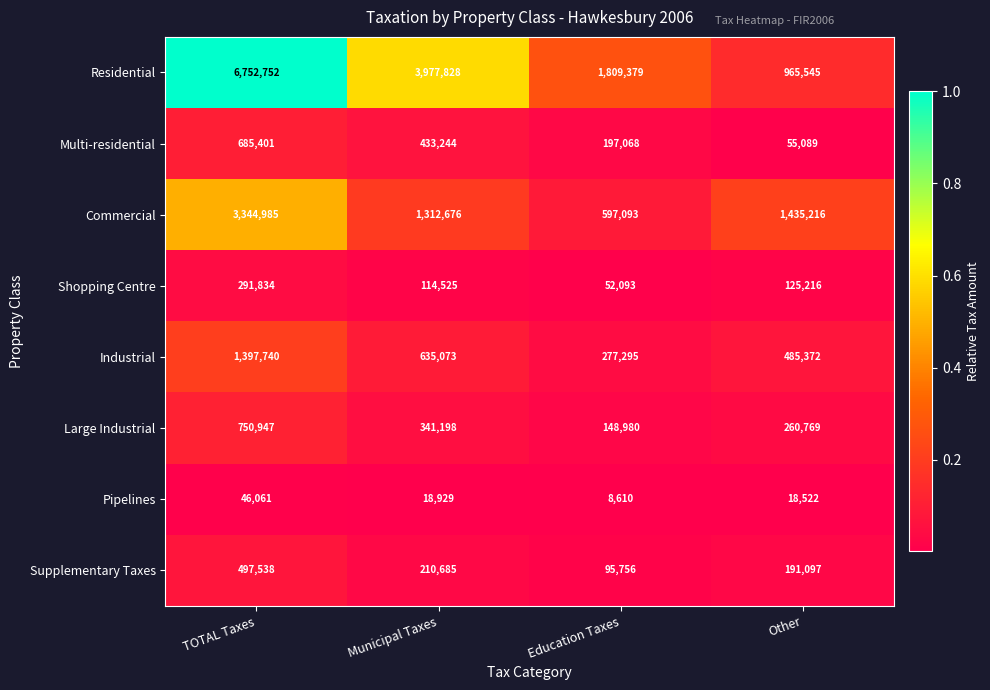

Rank the series by their maximum value, from highest to lowest.

Residential, Commercial, Industrial, Large Industrial, Multi-residential, Supplementary Taxes, Shopping Centre, Pipelines